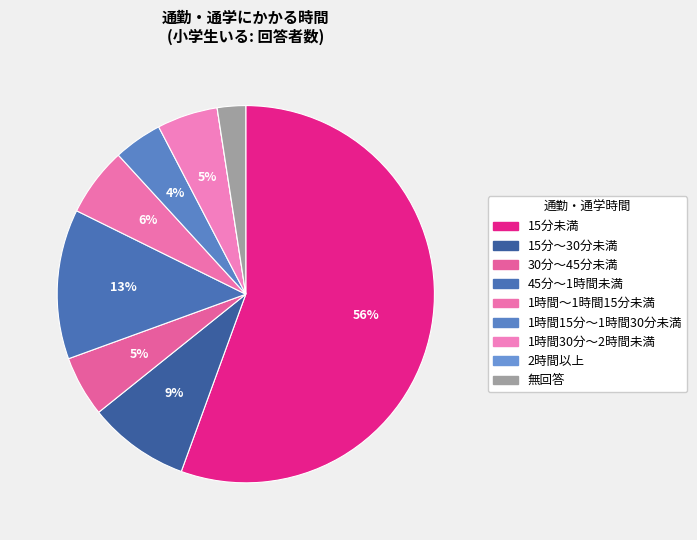

Count the number of slices in the pie.

9